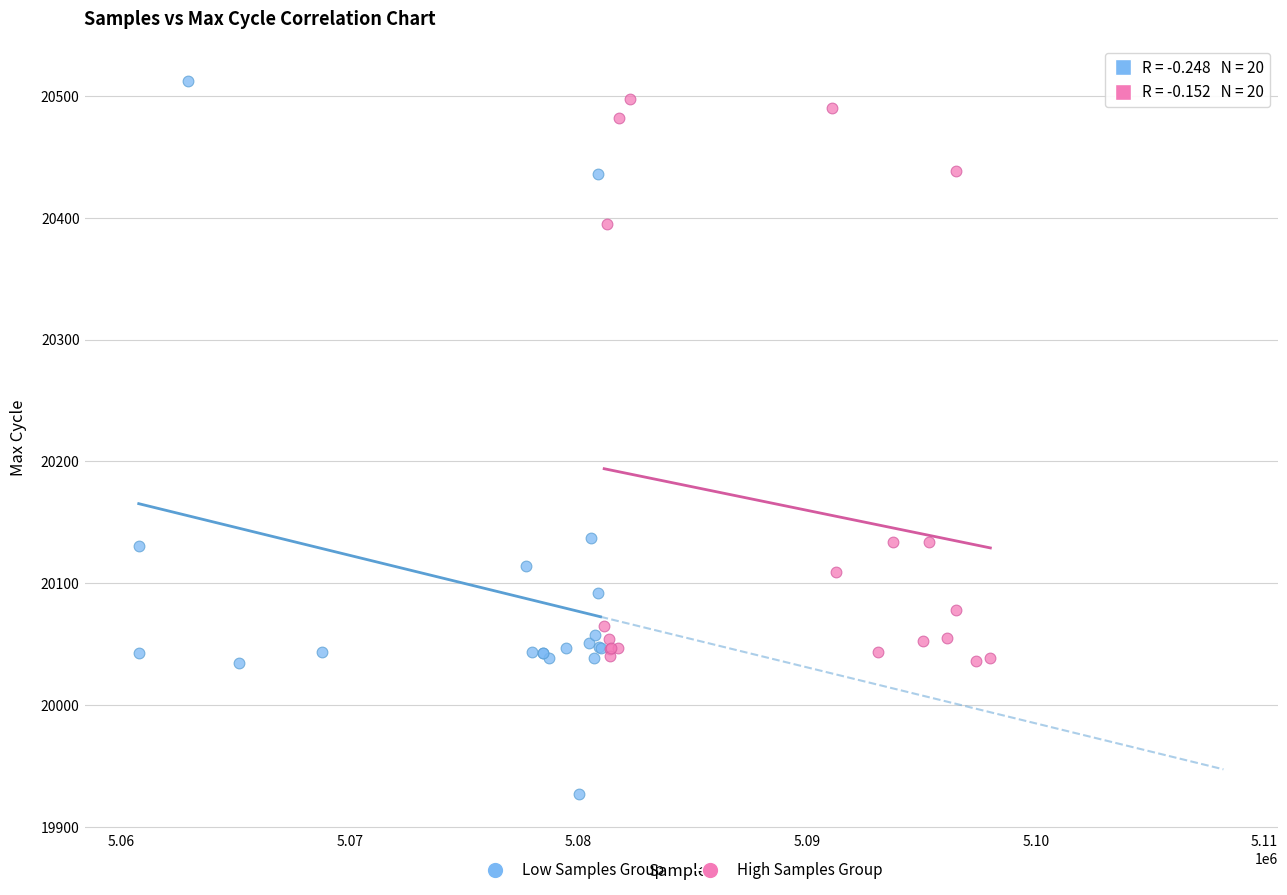

Which series reaches the minimum Y coordinate?

Low Samples Group